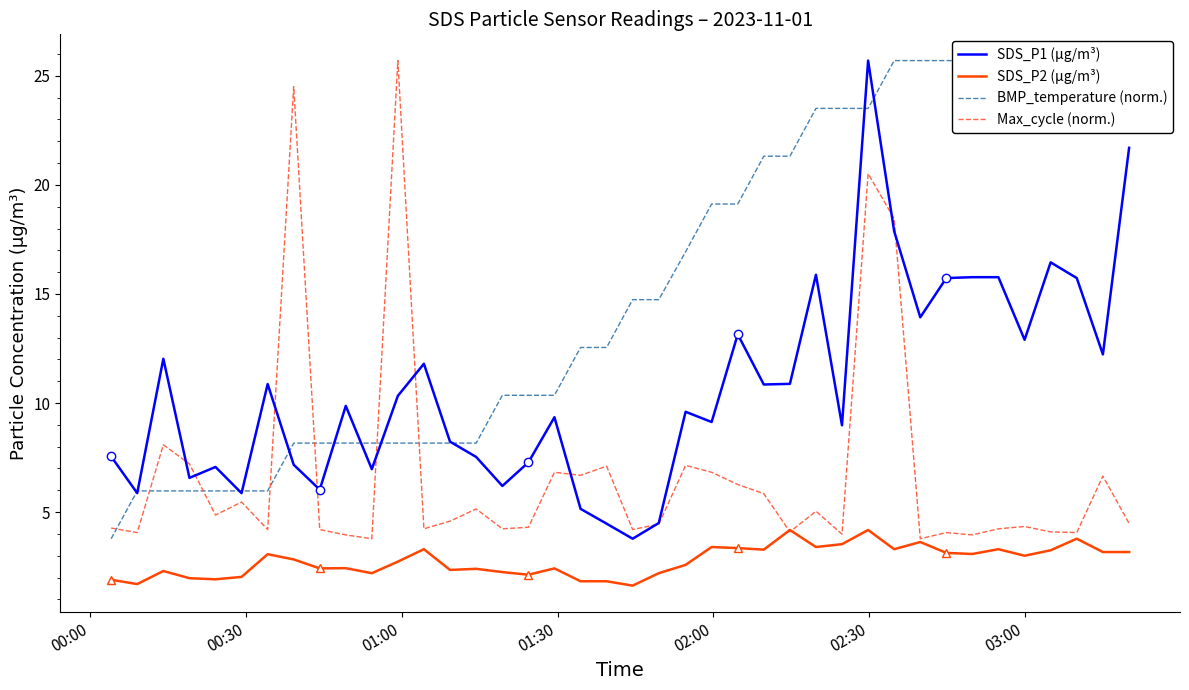

At how many categories does at least one series exceed 4?

40